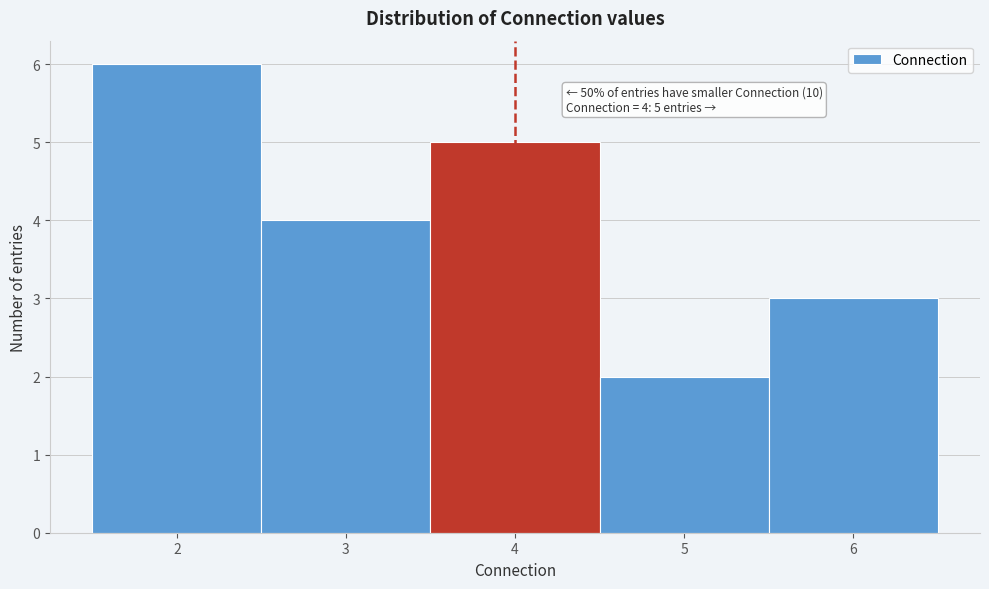

Which range on the x-axis has the tallest bar?

1.5 to 2.5